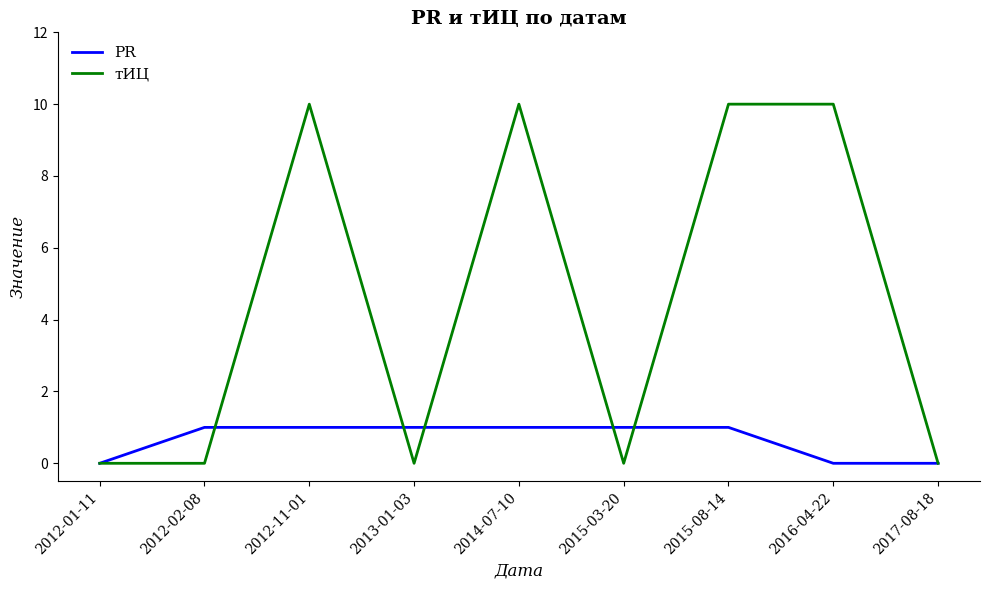

At 2012-11-01, list the series in order from largest to smallest.

тИЦ, PR